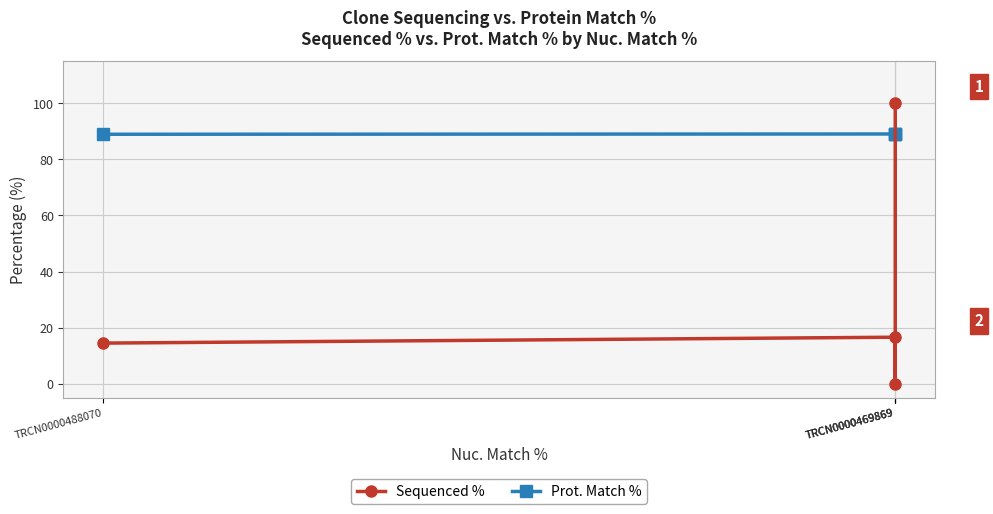

Which label corresponds to the largest value in the chart?

TRCN0000469869